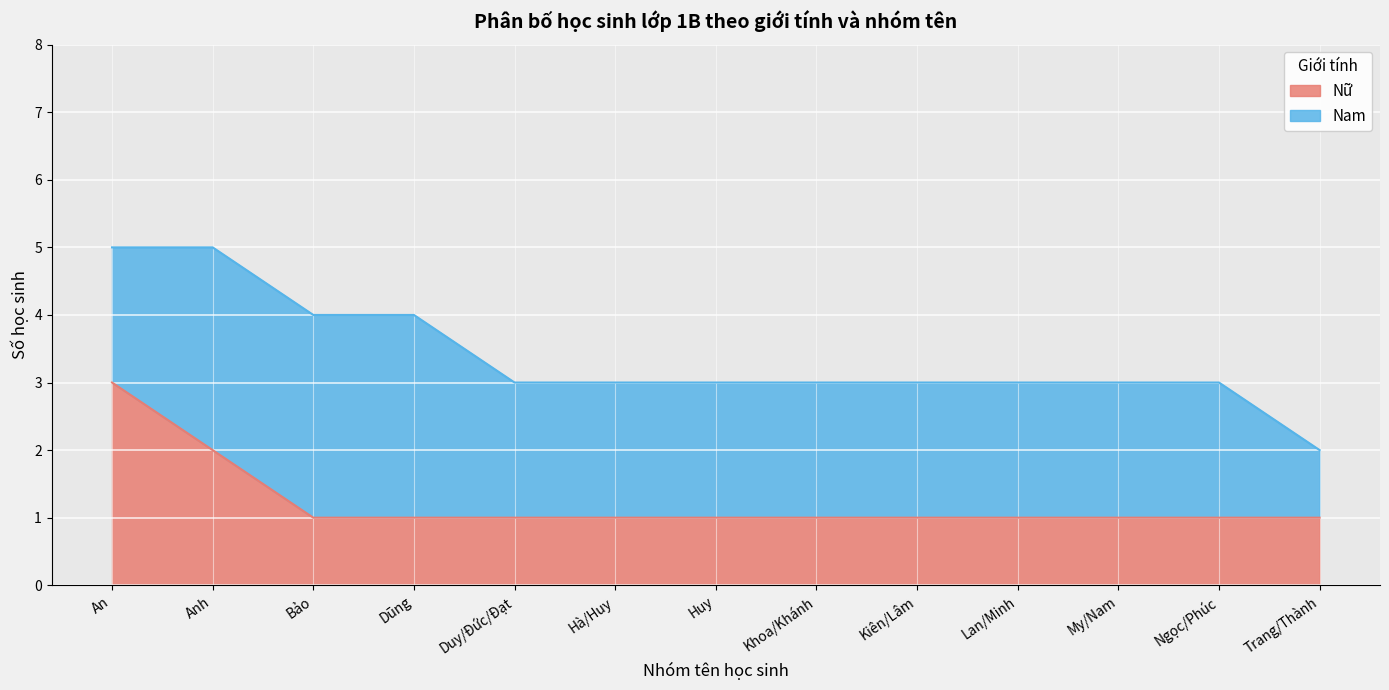

Which label corresponds to the smallest value in the chart?

Bảo